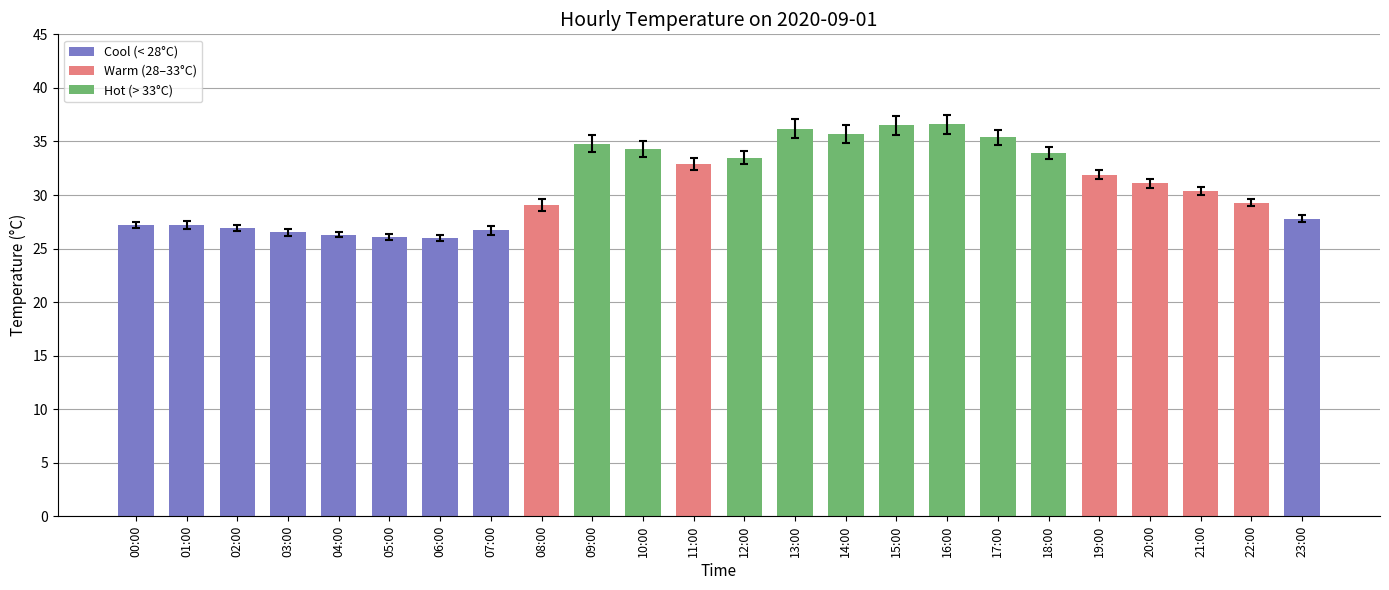

What is the sum of the values at 13:00 and 17:00?

71.6